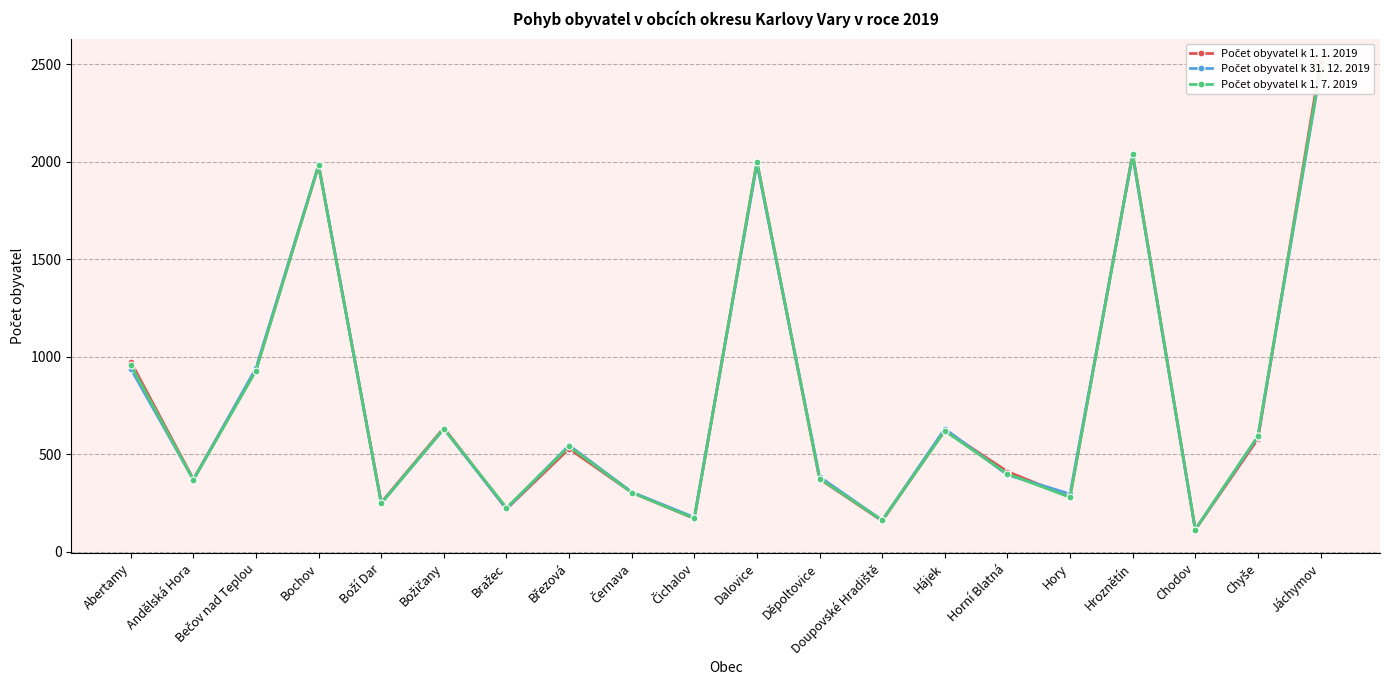

Where is Počet obyvatel k 31. 12. 2019 nearest to the value 1292?

Bečov nad Teplou